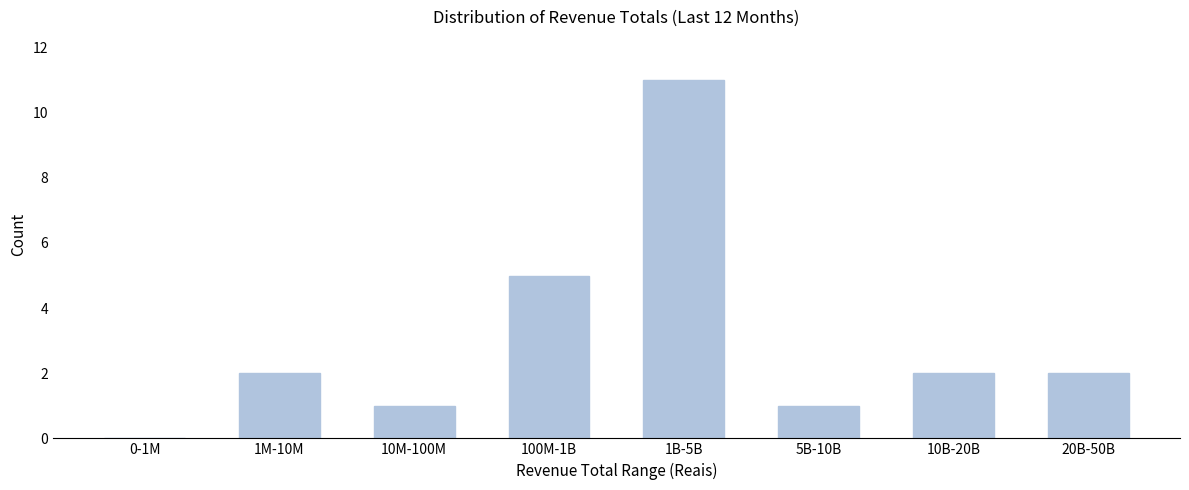

Reading left to right, what are all the values shown in this chart?

0-1M=0	1M-10M=2	10M-100M=1	100M-1B=5	1B-5B=11	5B-10B=1	10B-20B=2	20B-50B=2